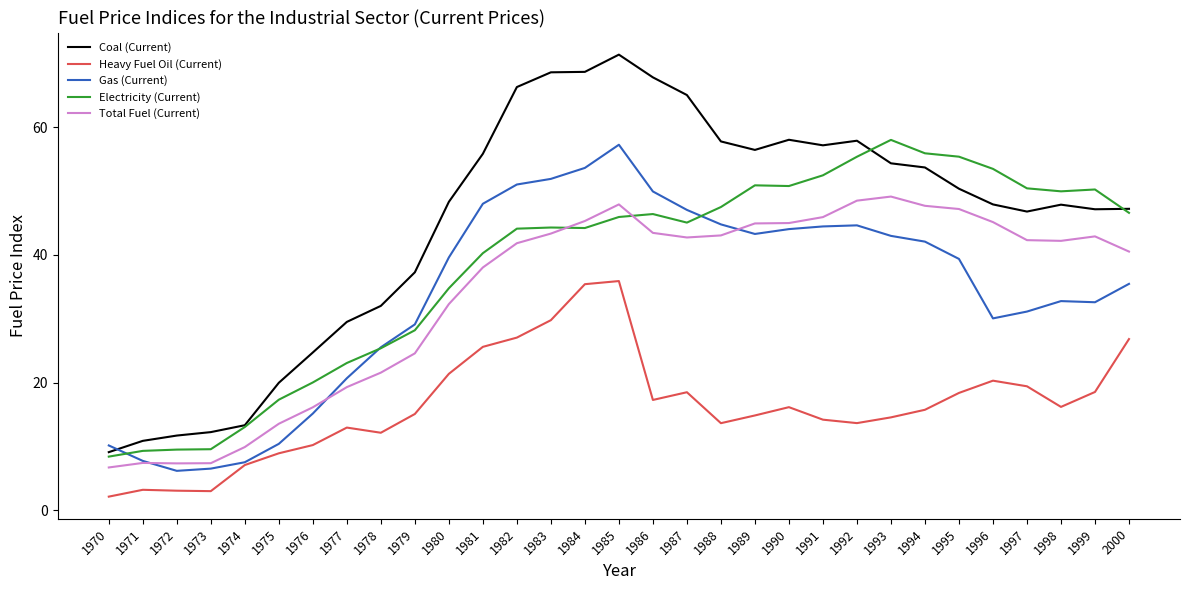

Which series ends up on top after the final intersection of Electricity (Current) and Gas (Current)?

Electricity (Current)